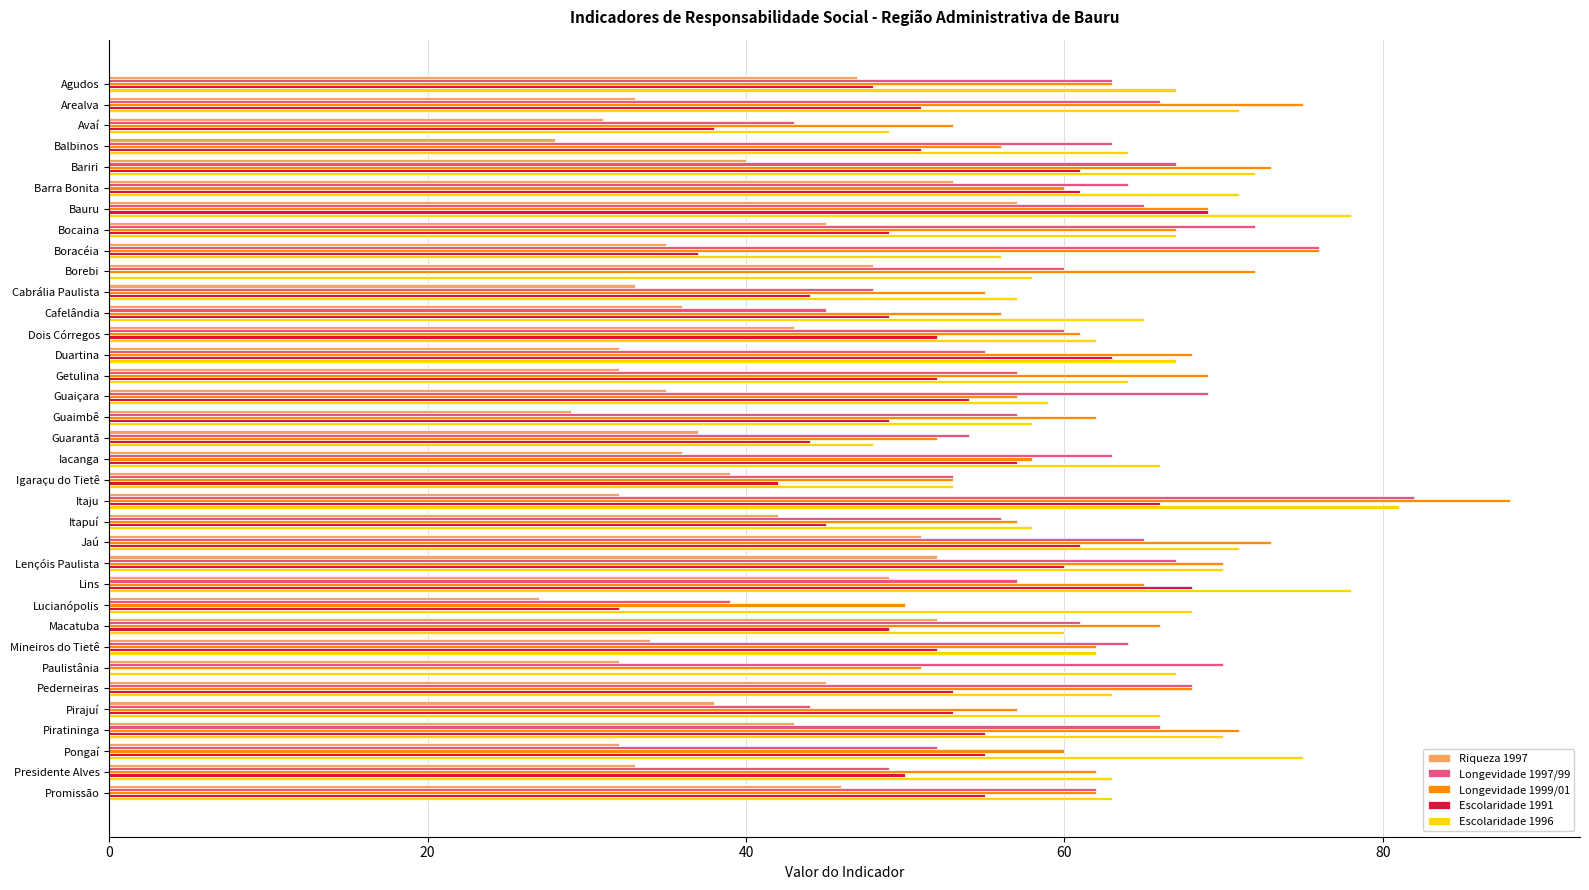

What is the highest value of the Longevidade 1999/01 series?

88